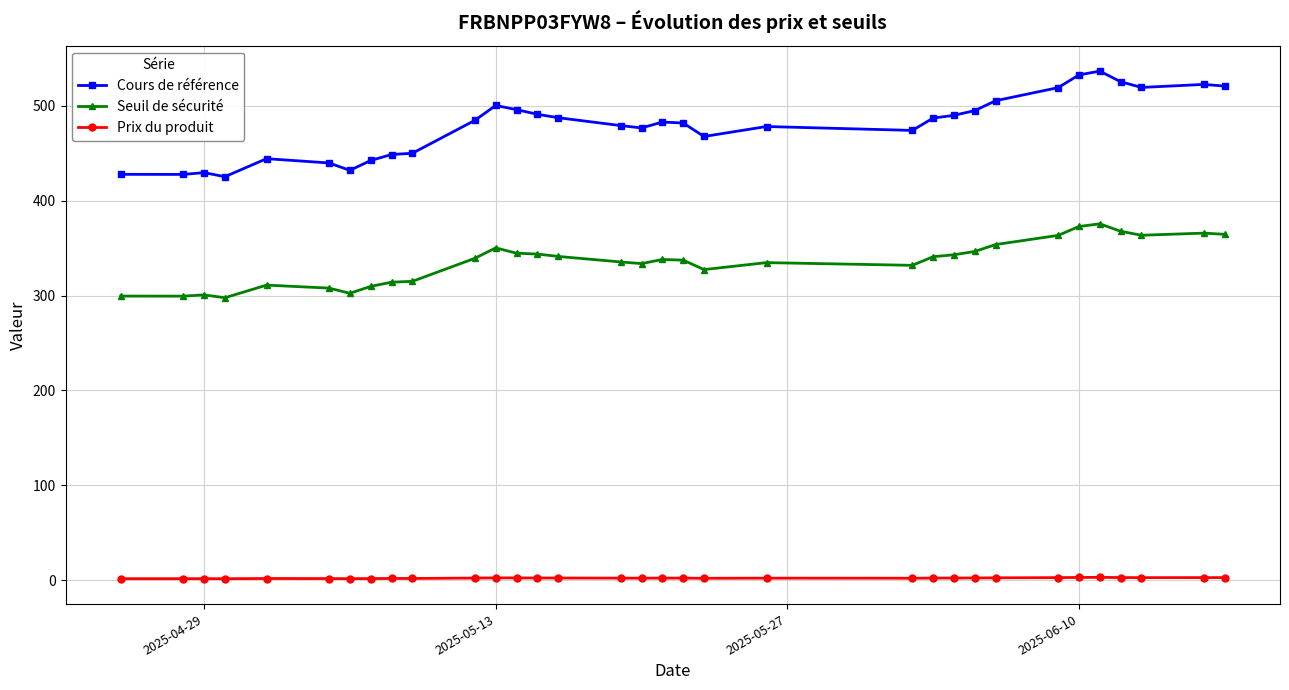

What is the maximum value shown in the chart?

536.6